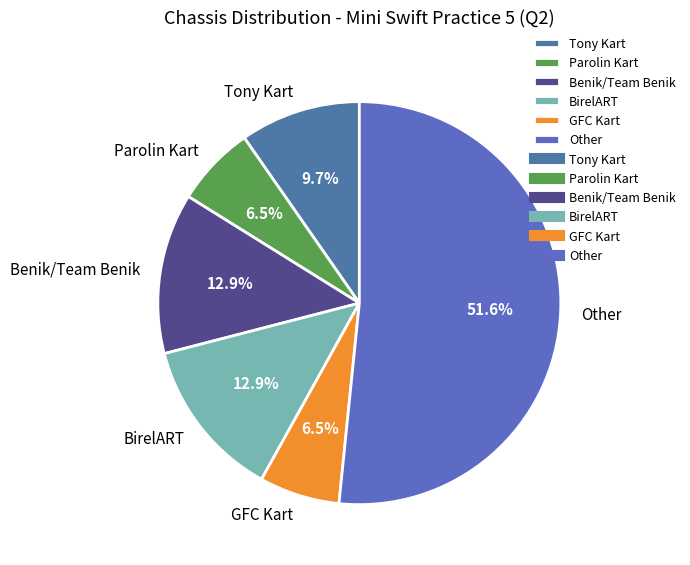

Combined, what portion of the pie is BirelART and Parolin Kart?

19.4%